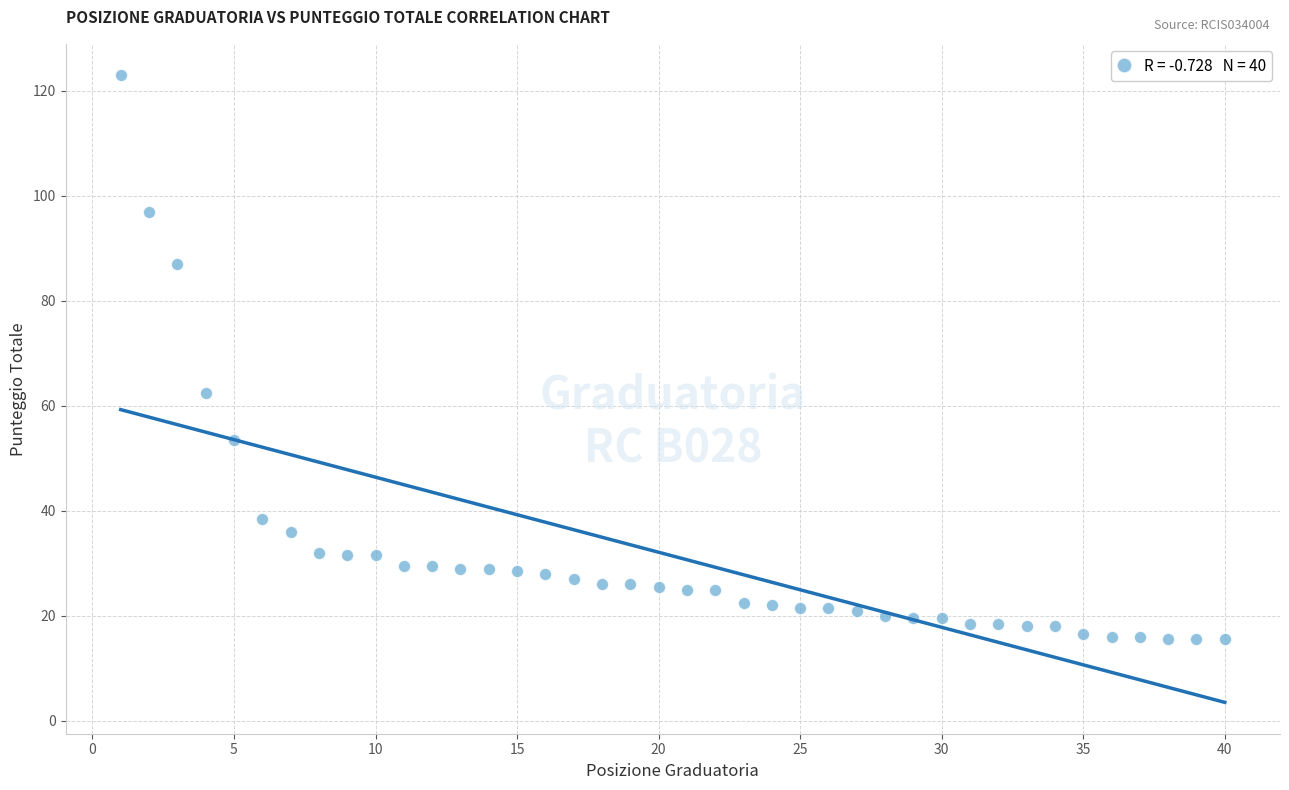

What Y value in the scatter plot is closest to 69?

62.5